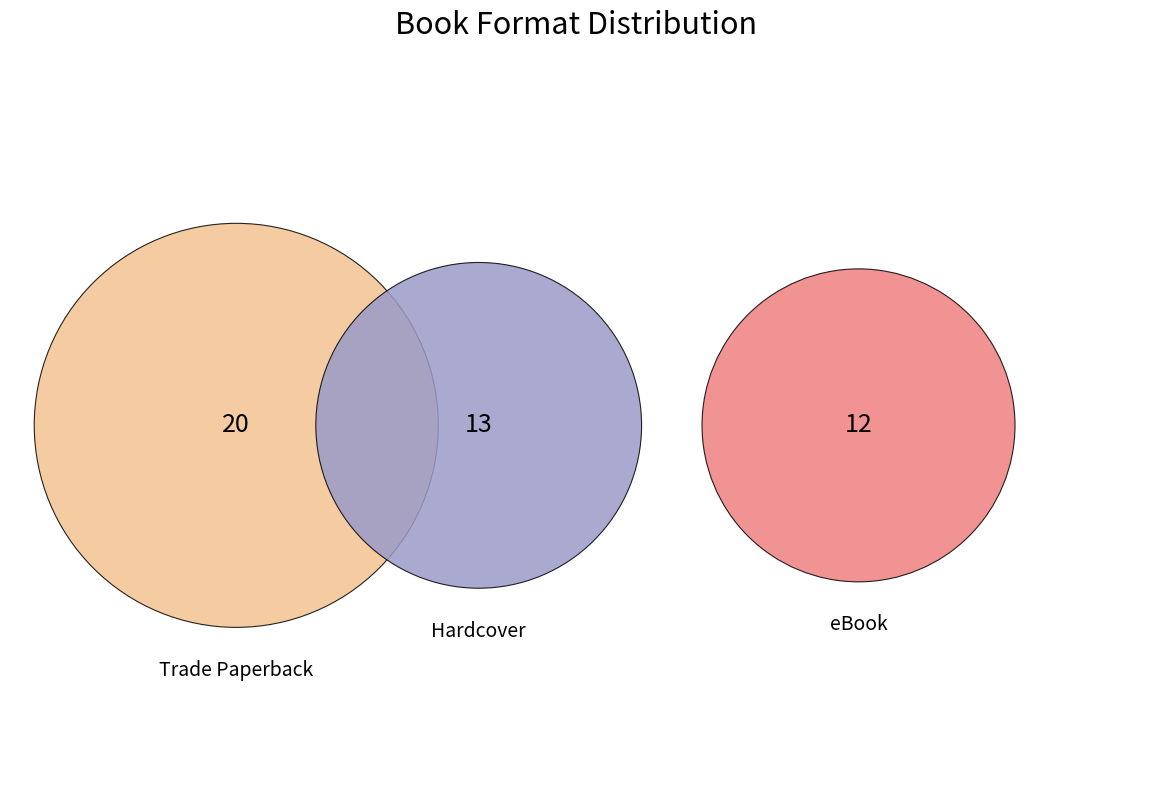

Is there a majority slice in this chart?

No